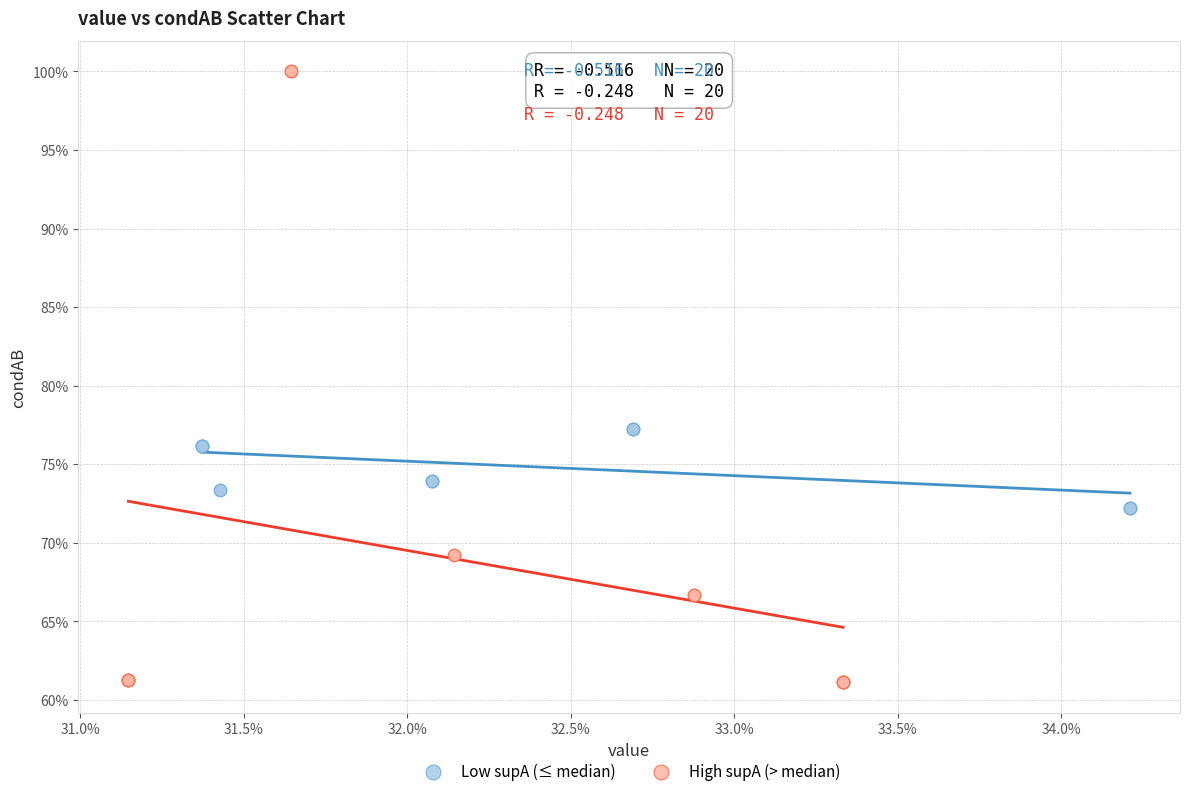

Which series reaches the minimum Y coordinate?

High supA (> median)